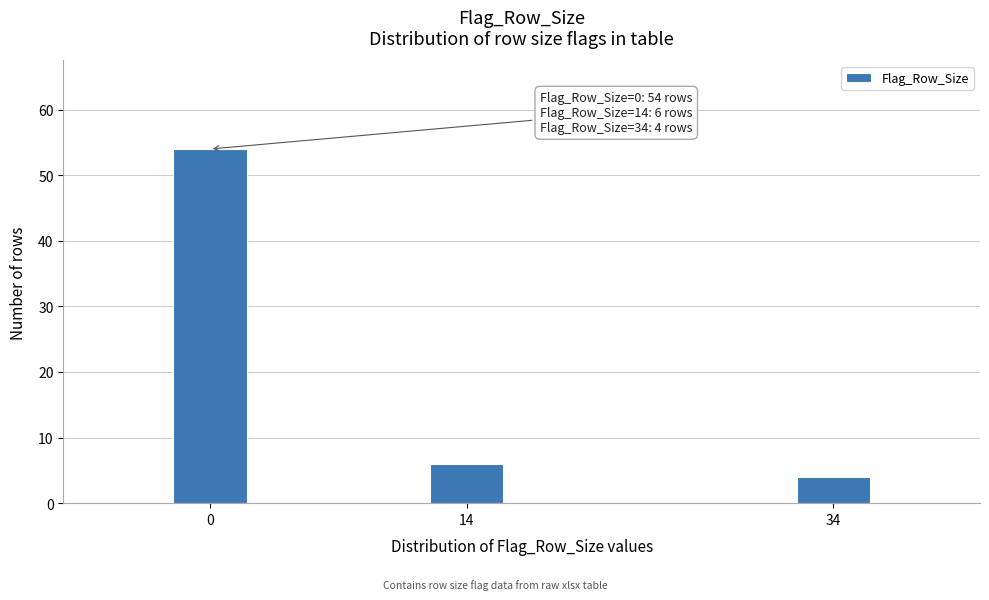

Reading left to right, extract all data points from this chart.

0=54	14=6	34=4